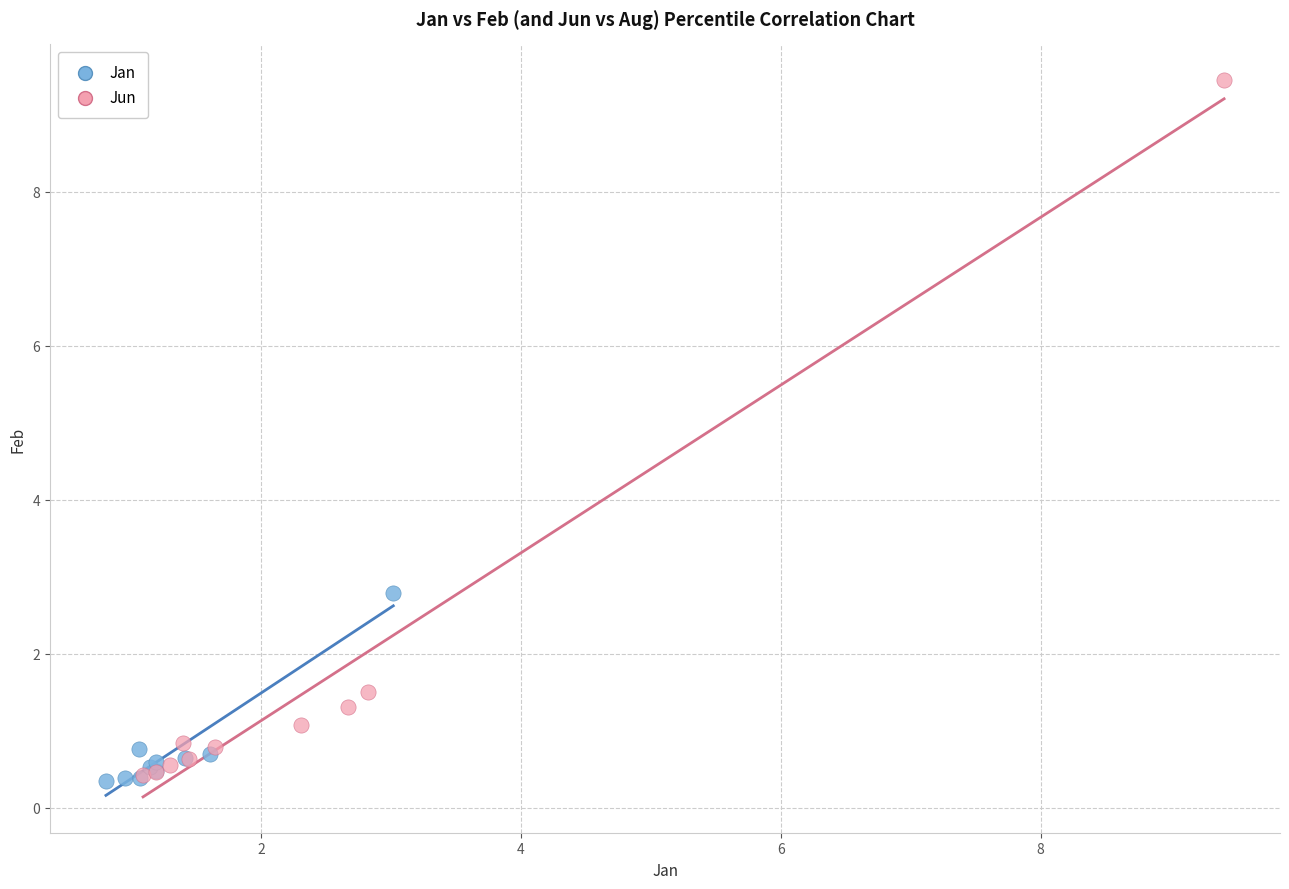

Which series has the largest Y range (max minus min)?

Jun